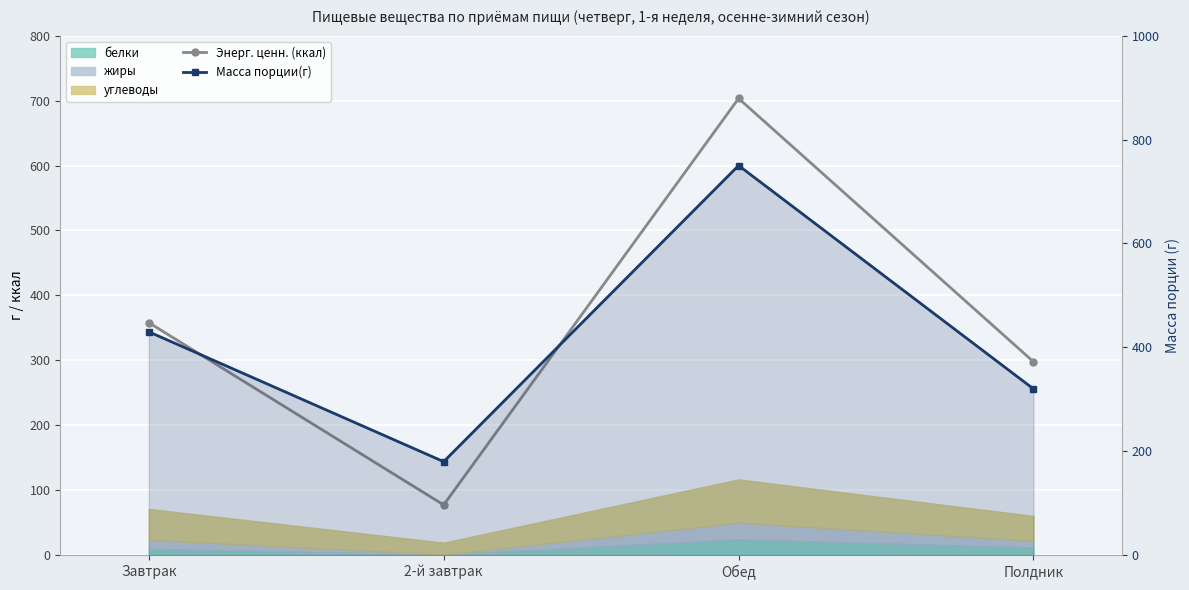

List the labels in order of Энерг. ценн. (ккал) value, largest first.

Обед, Завтрак, Полдник, 2-й завтрак